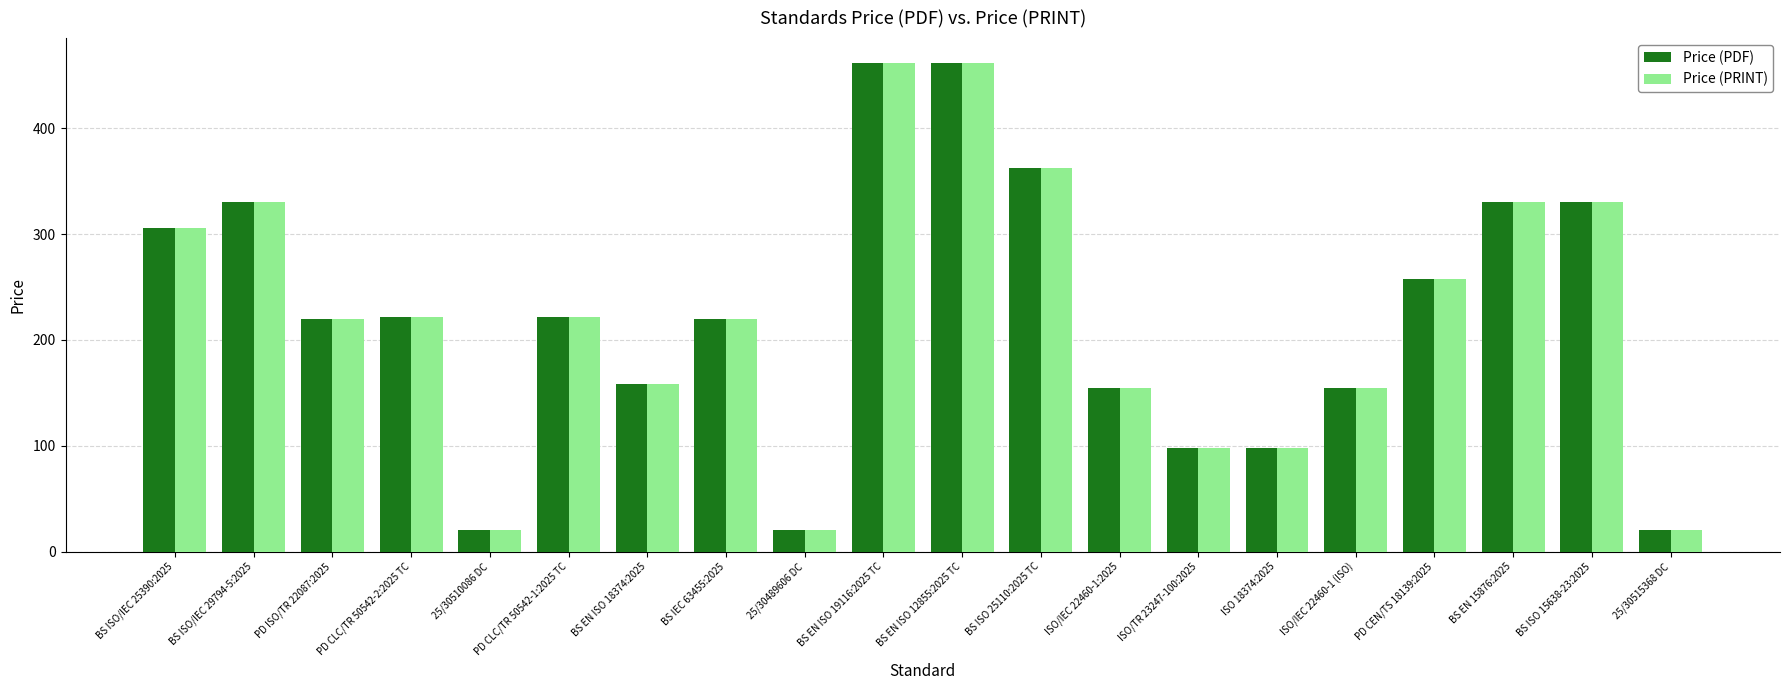

What is the average value of the Price (PRINT) series?

222